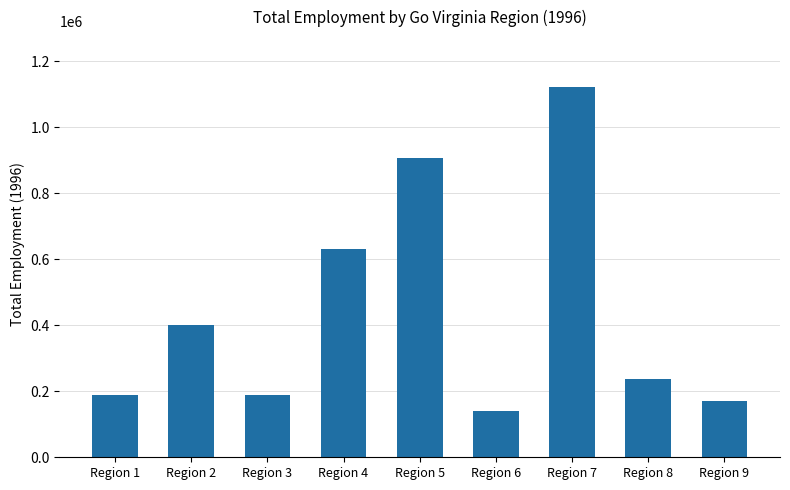

Between Region 8 and Region 4, which is larger?

Region 4